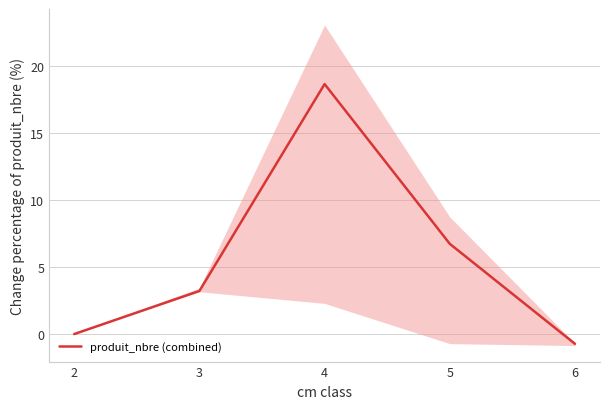

What is the minimum value shown in the chart?

-0.7